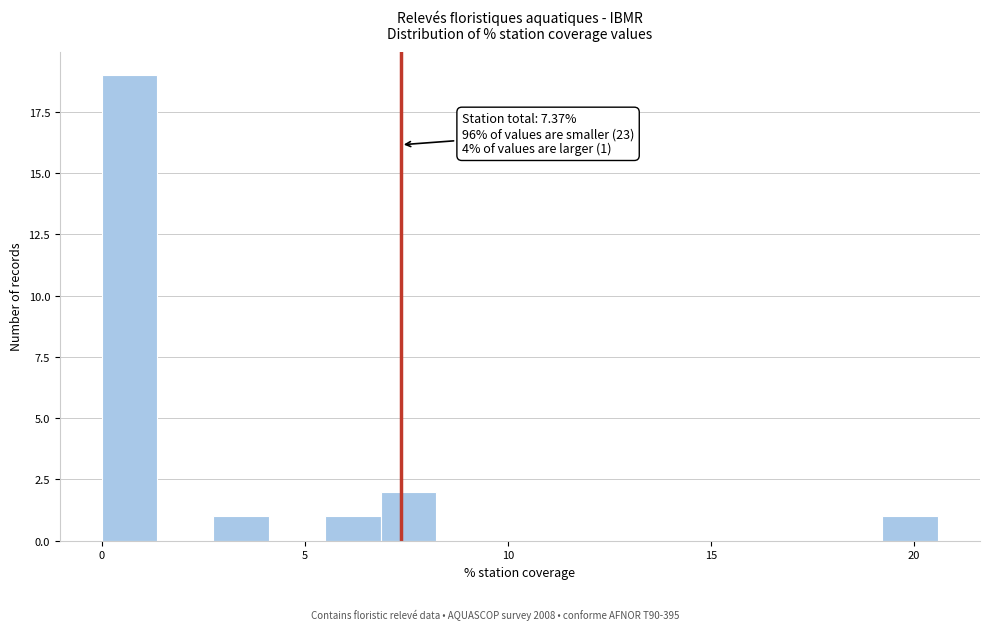

Around what value on the x-axis is the tallest bar? Give the approximate position of its centre, as read against the axis.

0.5